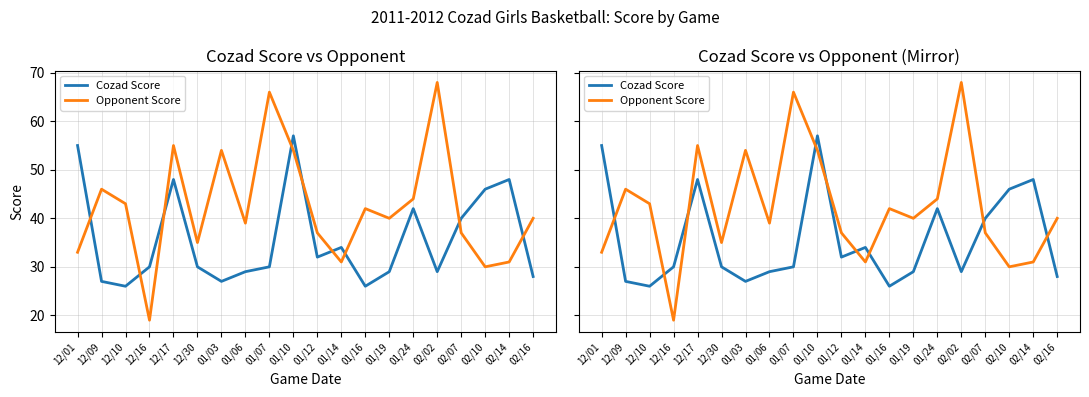

What is the lowest value of the Cozad Score series?

26